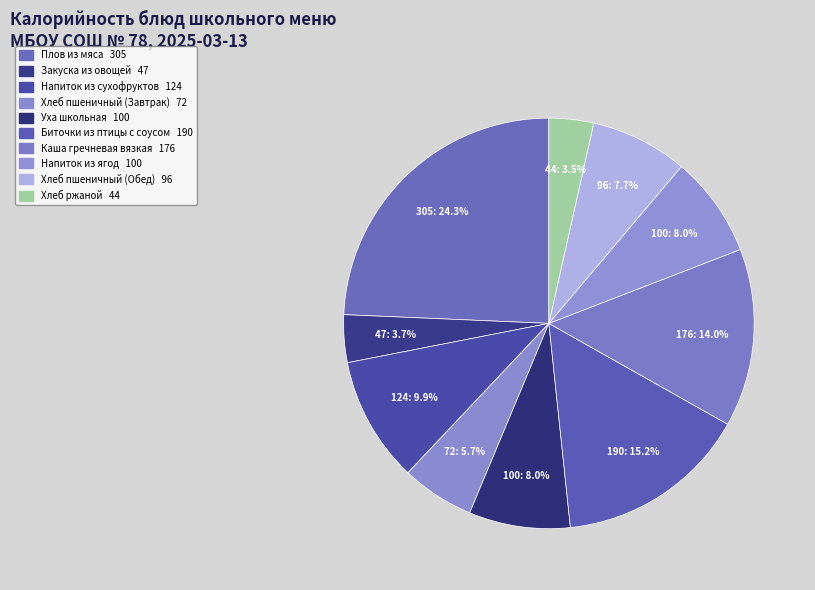

Which category has the biggest portion of the pie?

Плов из мяса